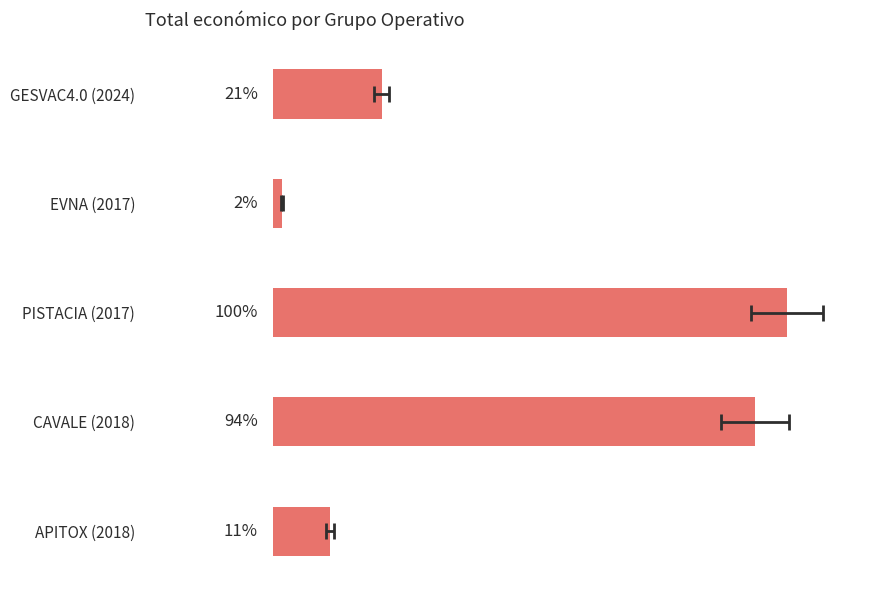

How many values exceed 520062?

2